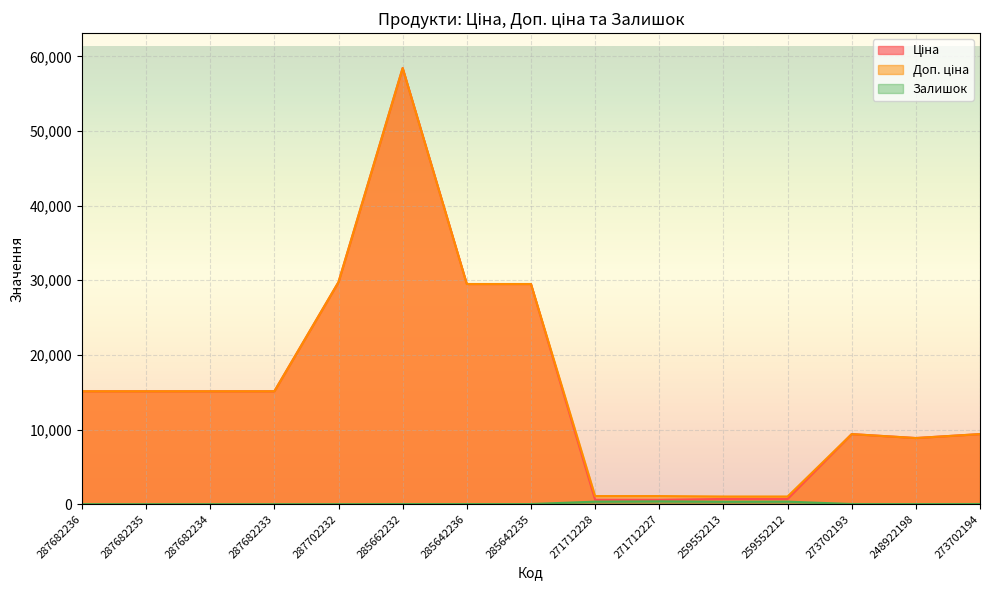

Between 285642236 and 271712227, which is larger?

285642236